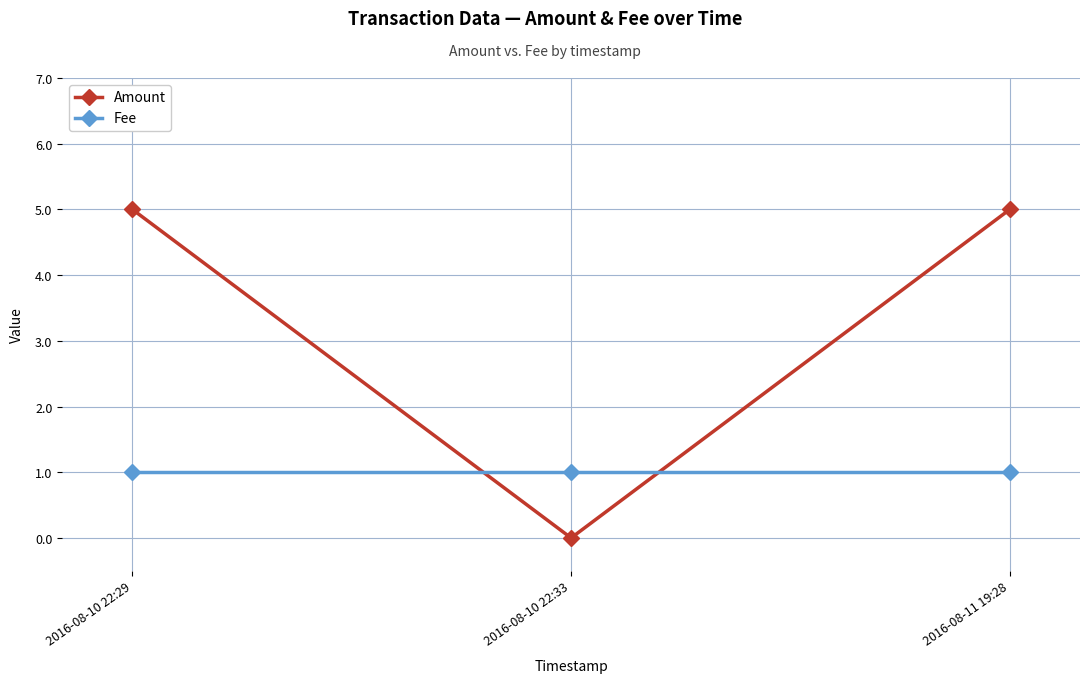

What is the total value across all series at 2016-08-10 22:29?

6